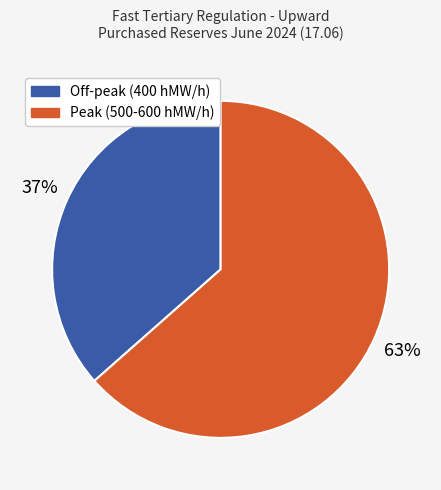

Does any single category account for the majority?

Yes